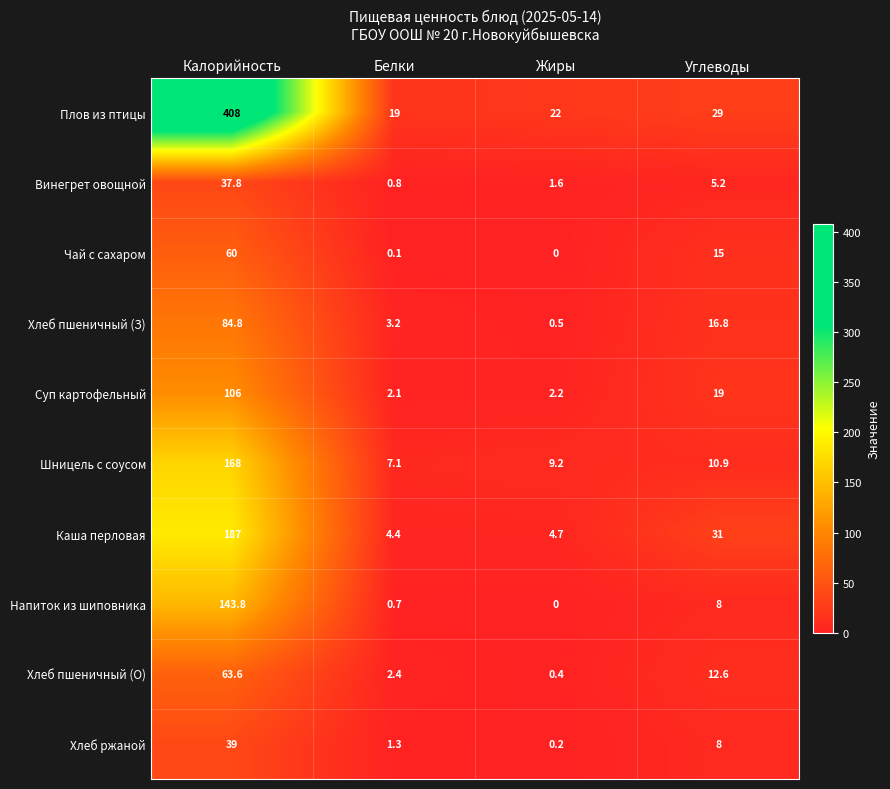

Which series has the largest total across all categories?

Плов из птицы